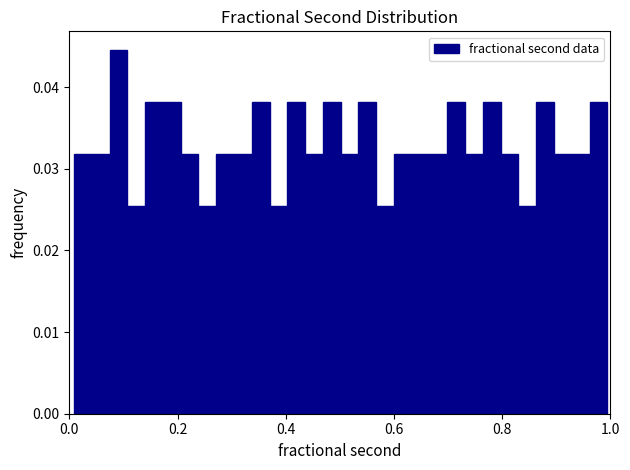

Around what value on the x-axis is the tallest bar? Give the approximate position of its centre, as read against the axis.

0.10